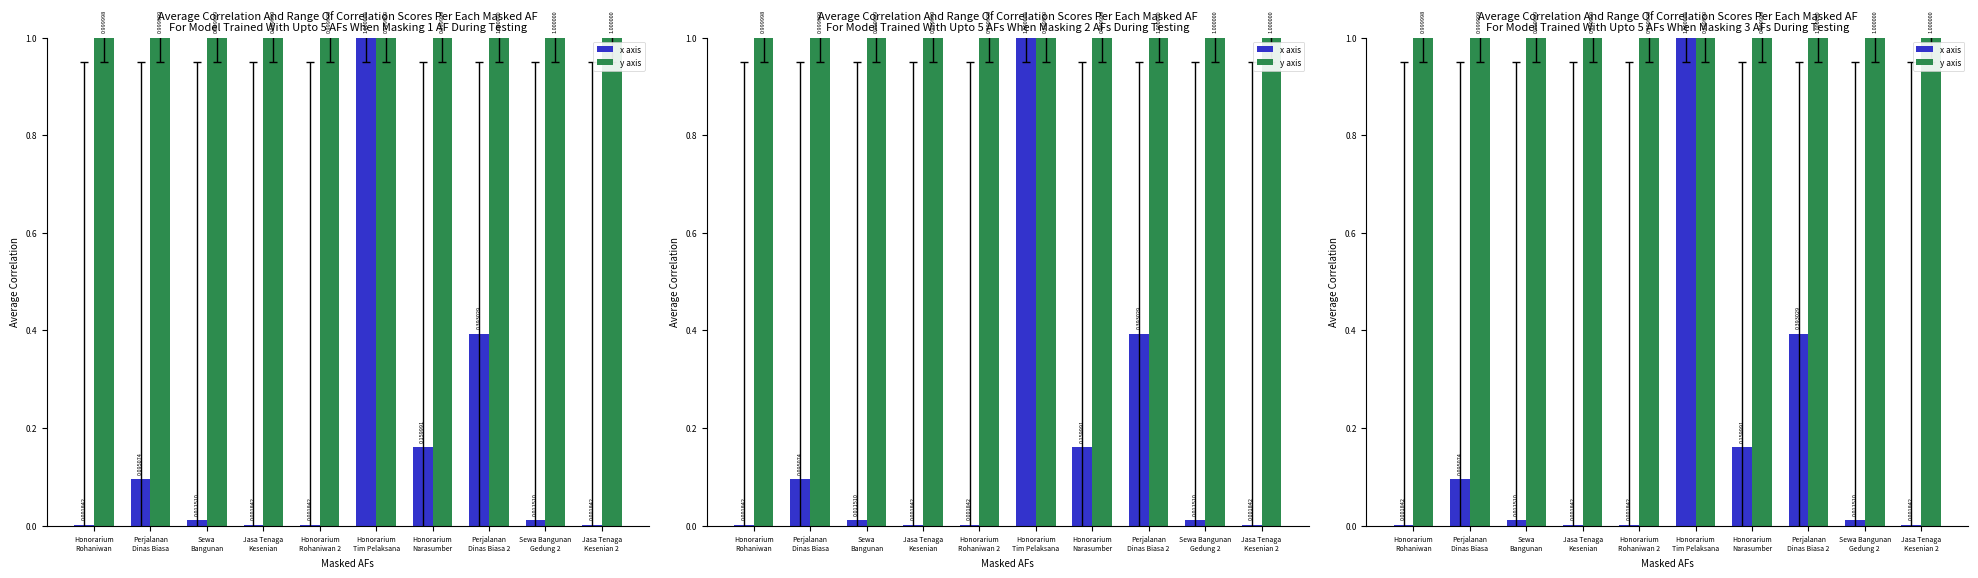

Between Honorarium
Rohaniwan 2 and Sewa
Bangunan, which is larger?

Sewa
Bangunan